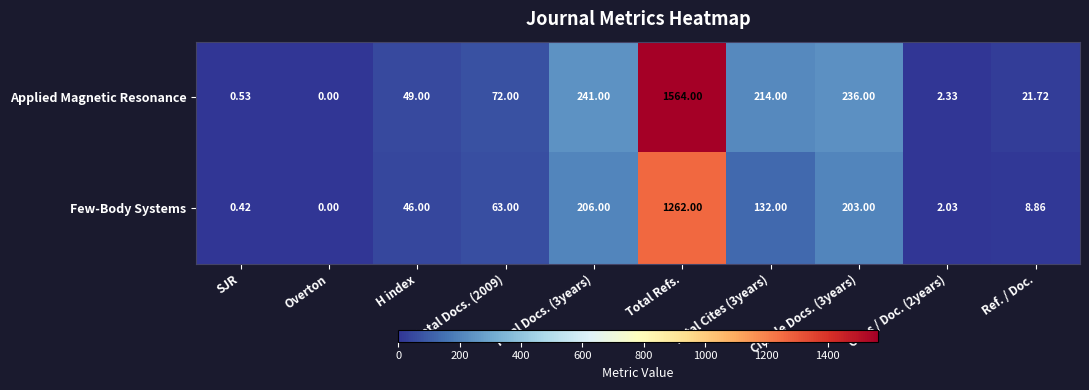

Which series changed the most between SJR and Total Refs.?

Applied Magnetic Resonance